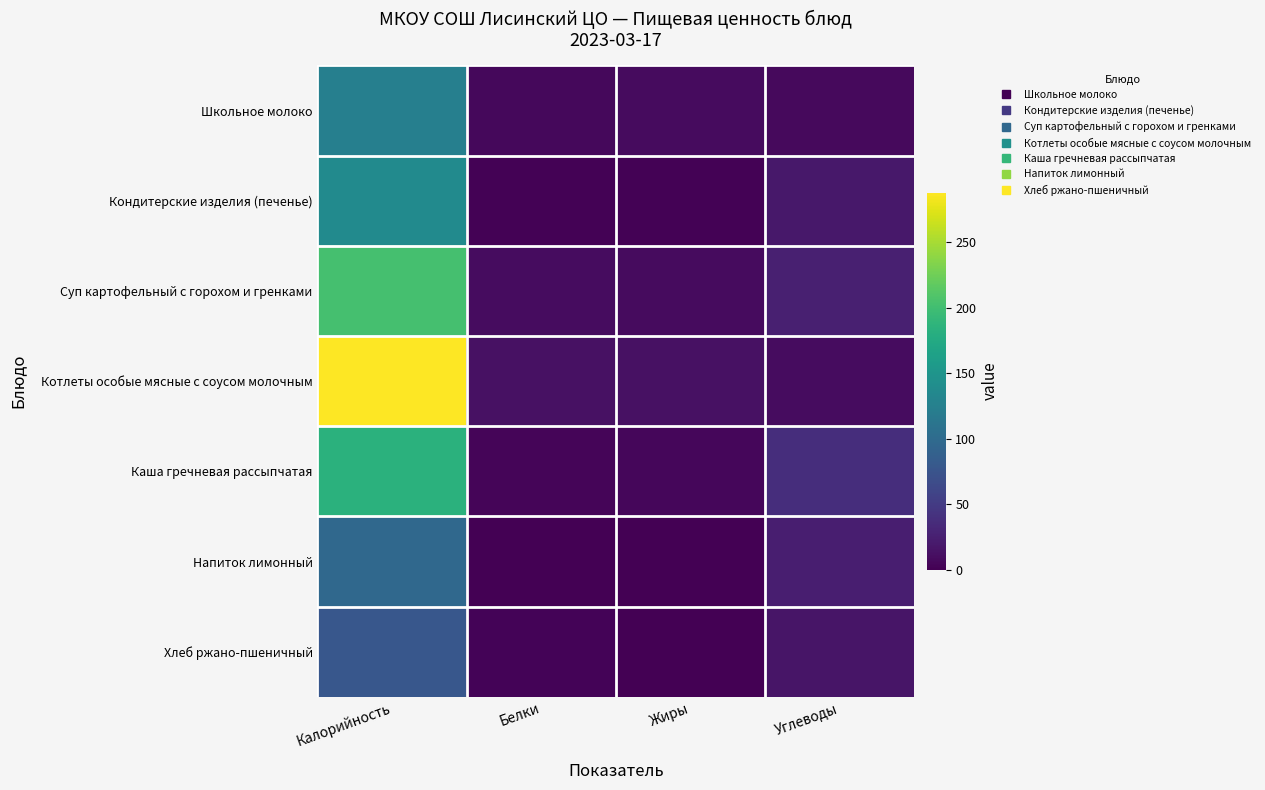

Reading right to left, extract all data points from this chart.

Школьное молоко: Углеводы=7.0	Жиры=8.0	Белки=6.0	Калорийность=124.0
Кондитерские изделия (печенье): Углеводы=18.4	Жиры=2.0	Белки=1.5	Калорийность=137.6
Суп картофельный с горохом и гренками: Углеводы=24.9	Жиры=8.1	Белки=9.3	Калорийность=203.0
Котлеты особые мясные с соусом молочным: Углеводы=9.3	Жиры=13.2	Белки=13.1	Калорийность=287.6
Каша гречневая рассыпчатая: Углеводы=37.1	Жиры=4.8	Белки=3.6	Калорийность=183.8
Напиток лимонный: Углеводы=24.3	Жиры=0.0	Белки=0.1	Калорийность=97.5
Хлеб ржано-пшеничный: Углеводы=15.8	Жиры=0.5	Белки=2.6	Калорийность=78.2